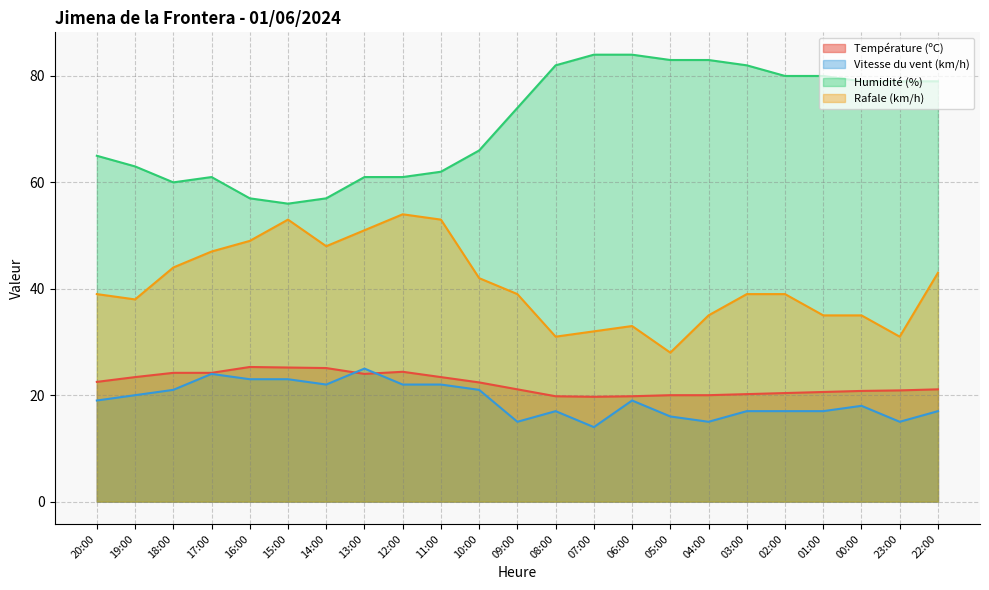

True or false: Vitesse du vent (km/h) and Humidité (%) cross at least once.

False